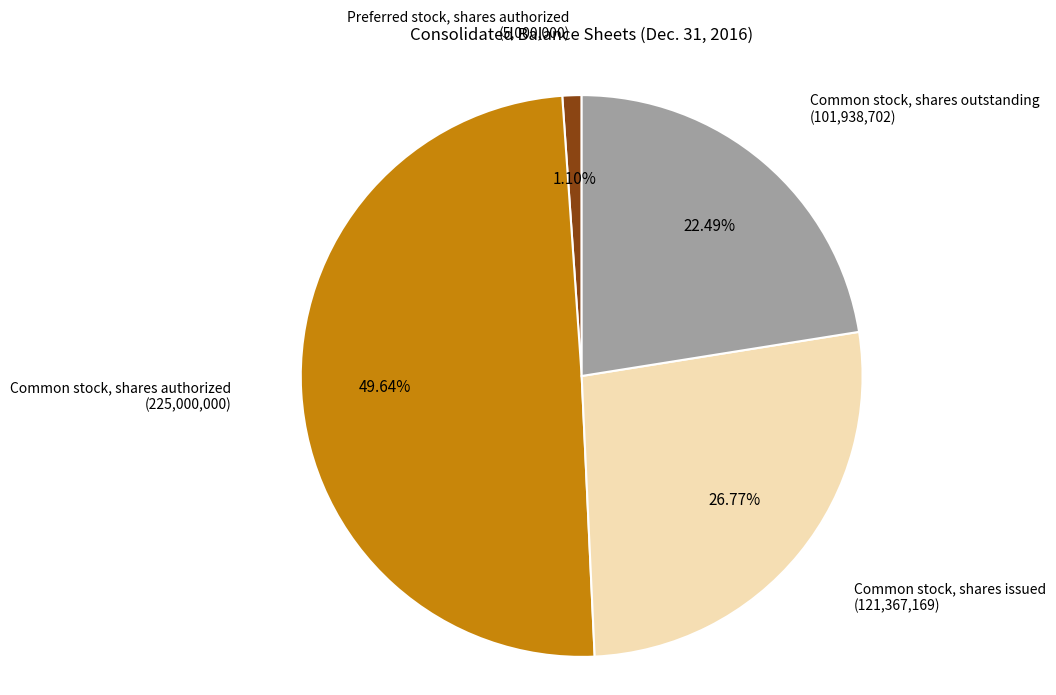

Is there a majority slice in this chart?

No